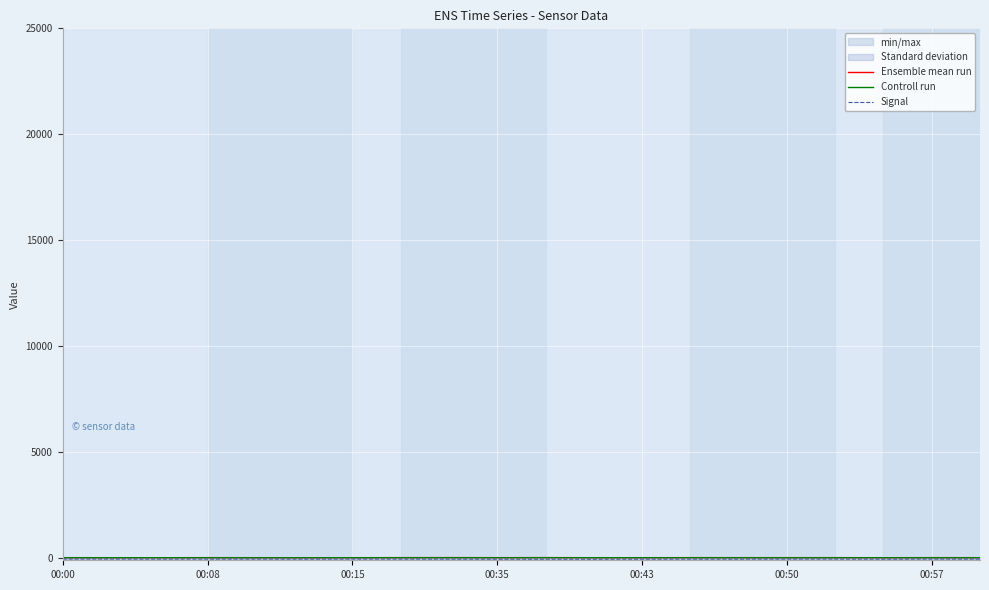

True or false: Signal and Ensemble mean run intersect in this chart.

False